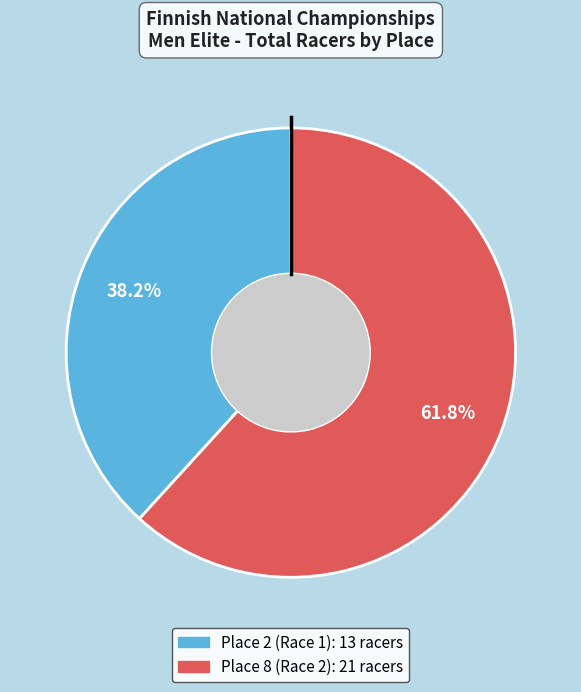

Is there a majority slice in this chart?

Yes